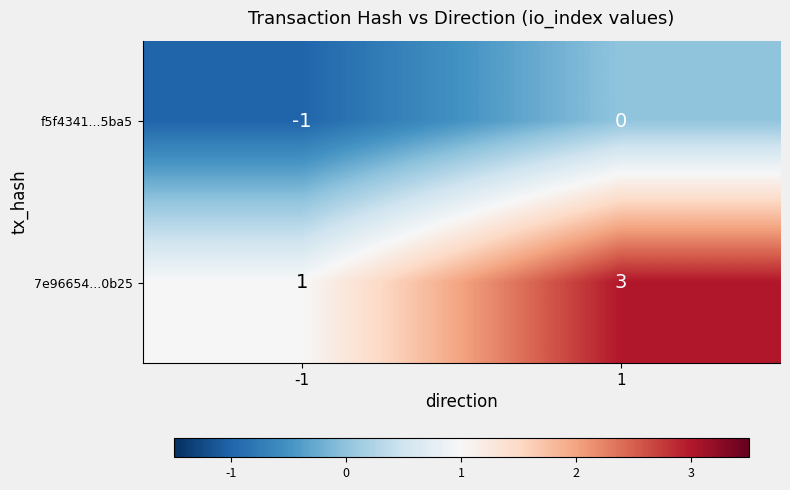

Which series has the largest range (max minus min)?

7e96654...0b25